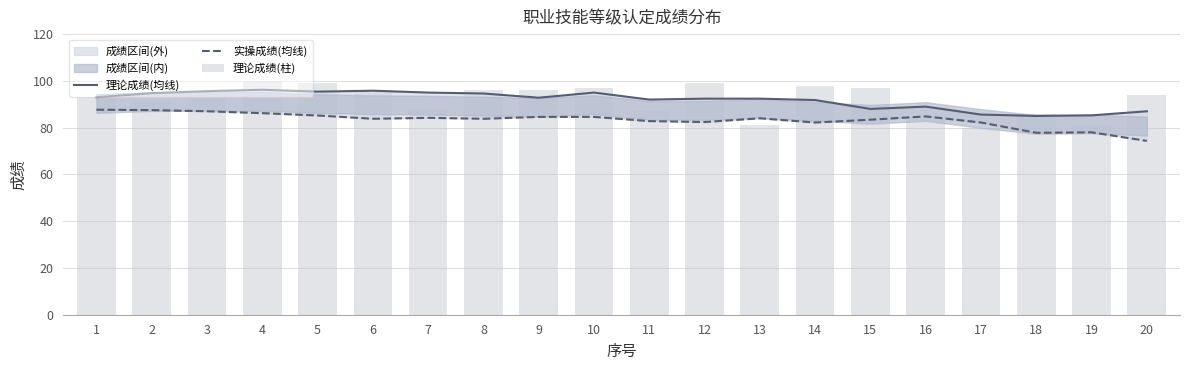

What is the spread (max minus min) of values at 2?

7.2